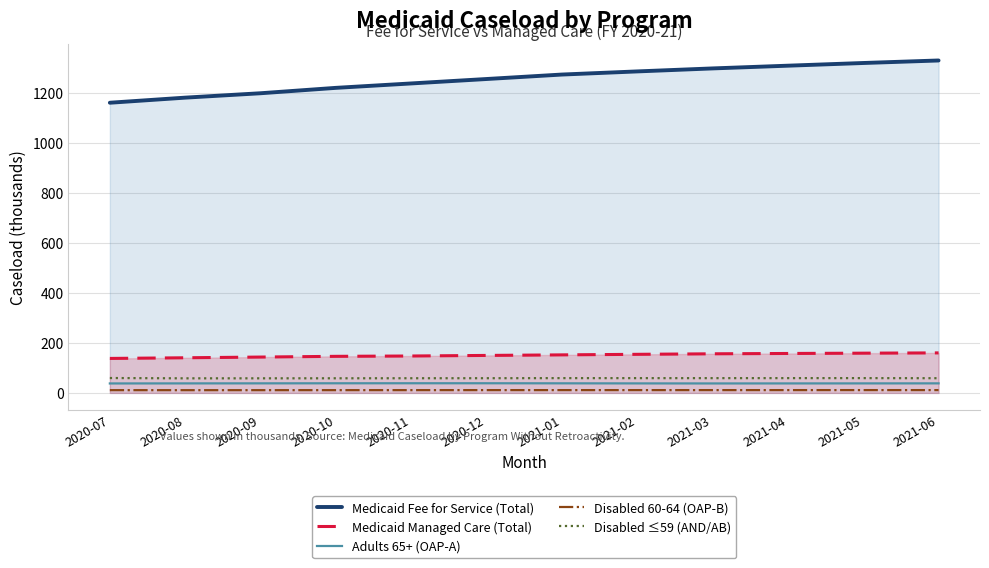

How many values in the Disabled ≤59 (AND/AB) series are below 59?

6